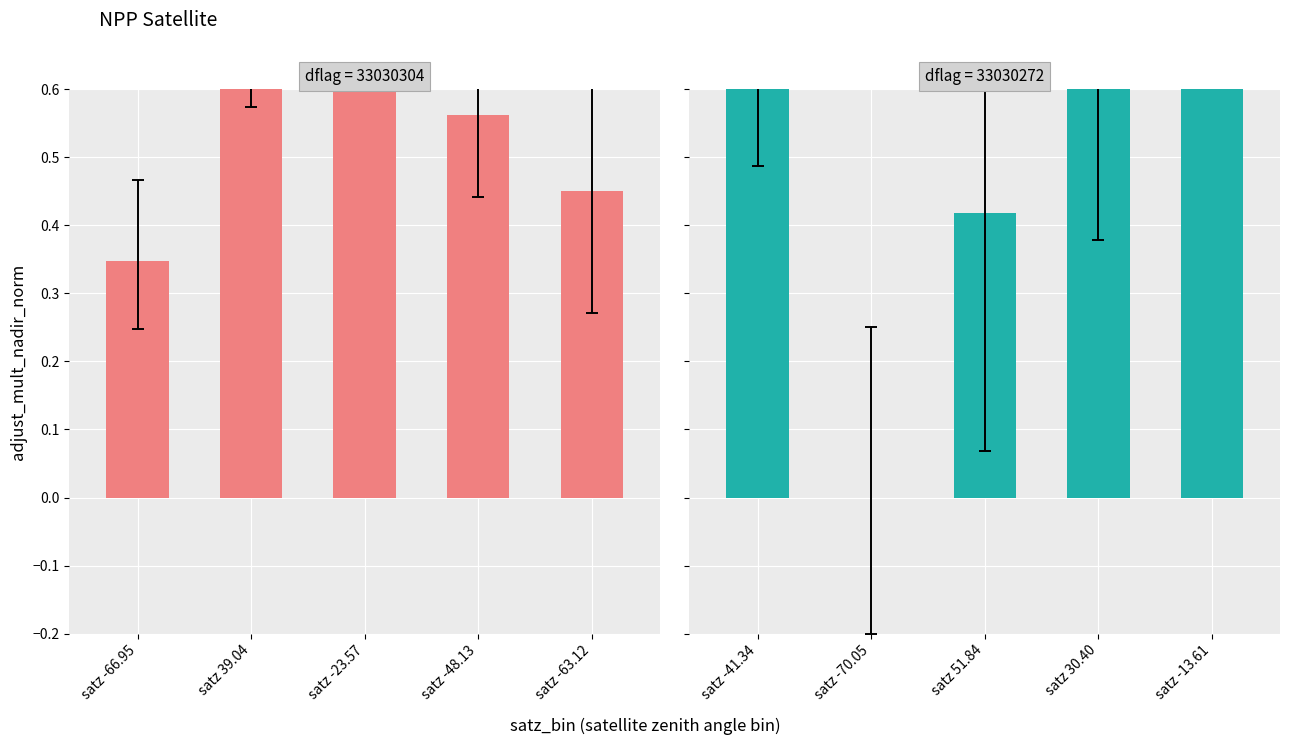

Rank the series at satz -23.57 from highest to lowest value.

dflag=33030304, dflag=33030272